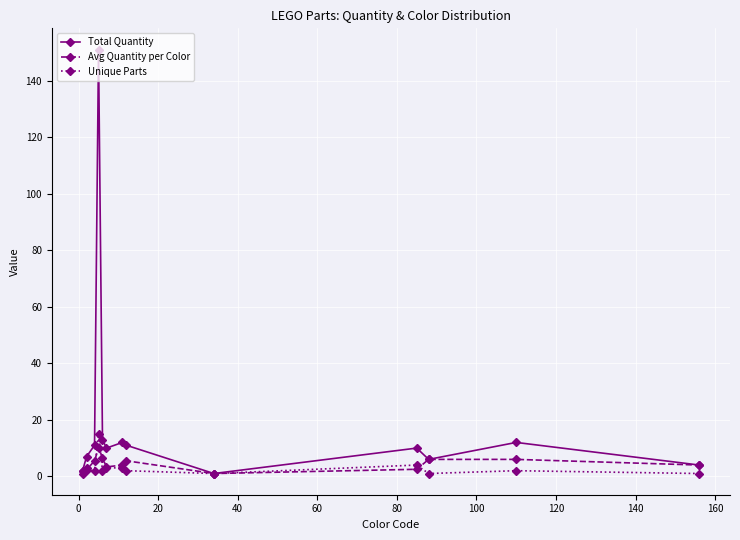

Is this an area chart (filled region under the line)?

No